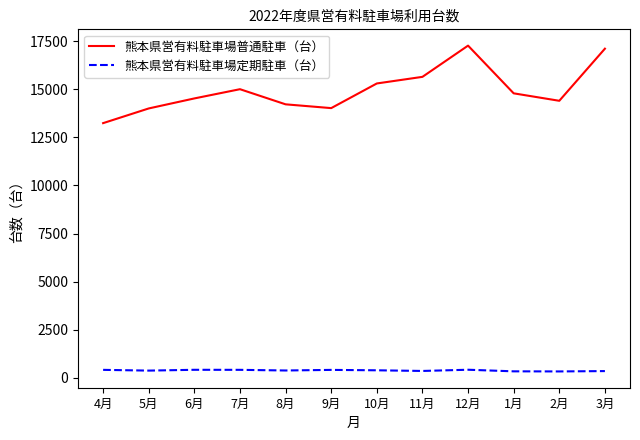

Which series has the largest total across all categories?

熊本県営有料駐車場普通駐車（台）